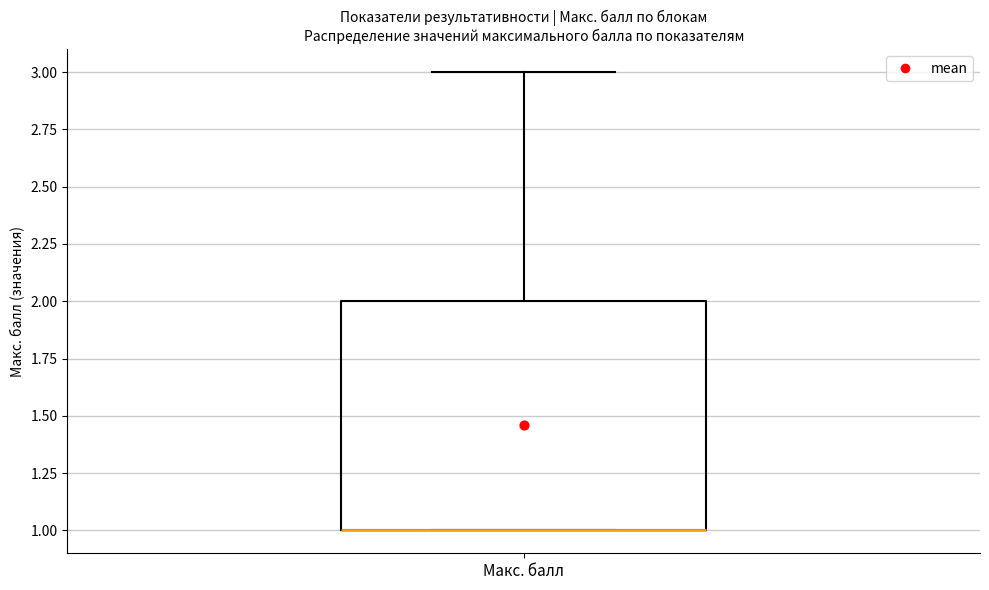

Transcribe this box plot: give where the median line is, the range the box spans, and where the two whiskers end, as read against the y-axis. The values are not printed on the chart, so give them approximately, as read against the axis.

median 1 (drawn on the box's lower edge), box 1 to 2, whiskers 1 to 3